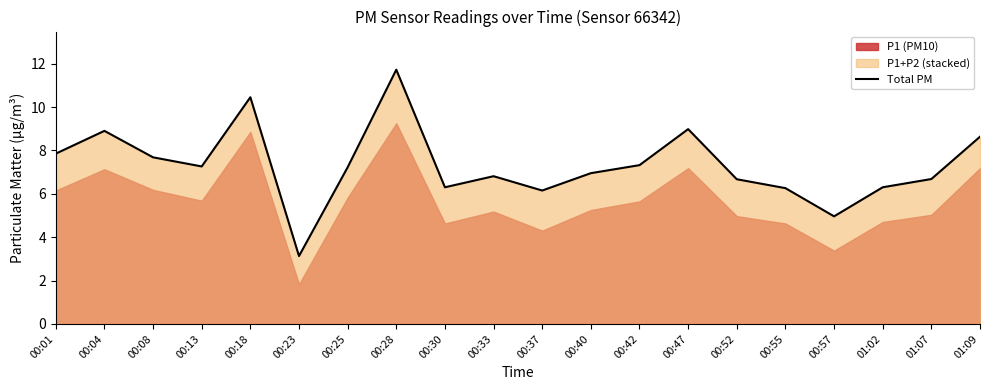

How many values are below 7?

10